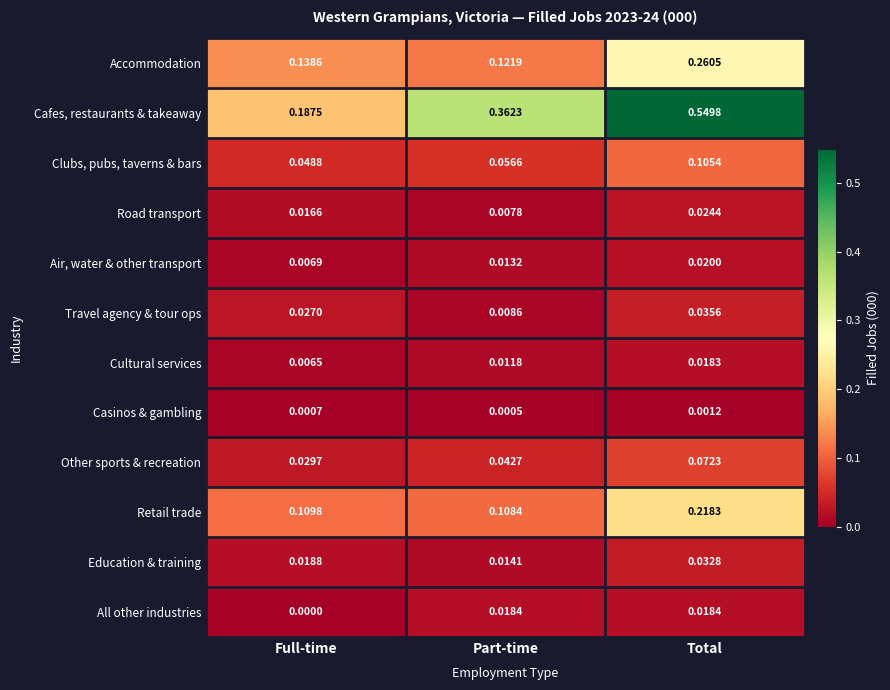

At which label does Education & training reach its minimum?

Part-time